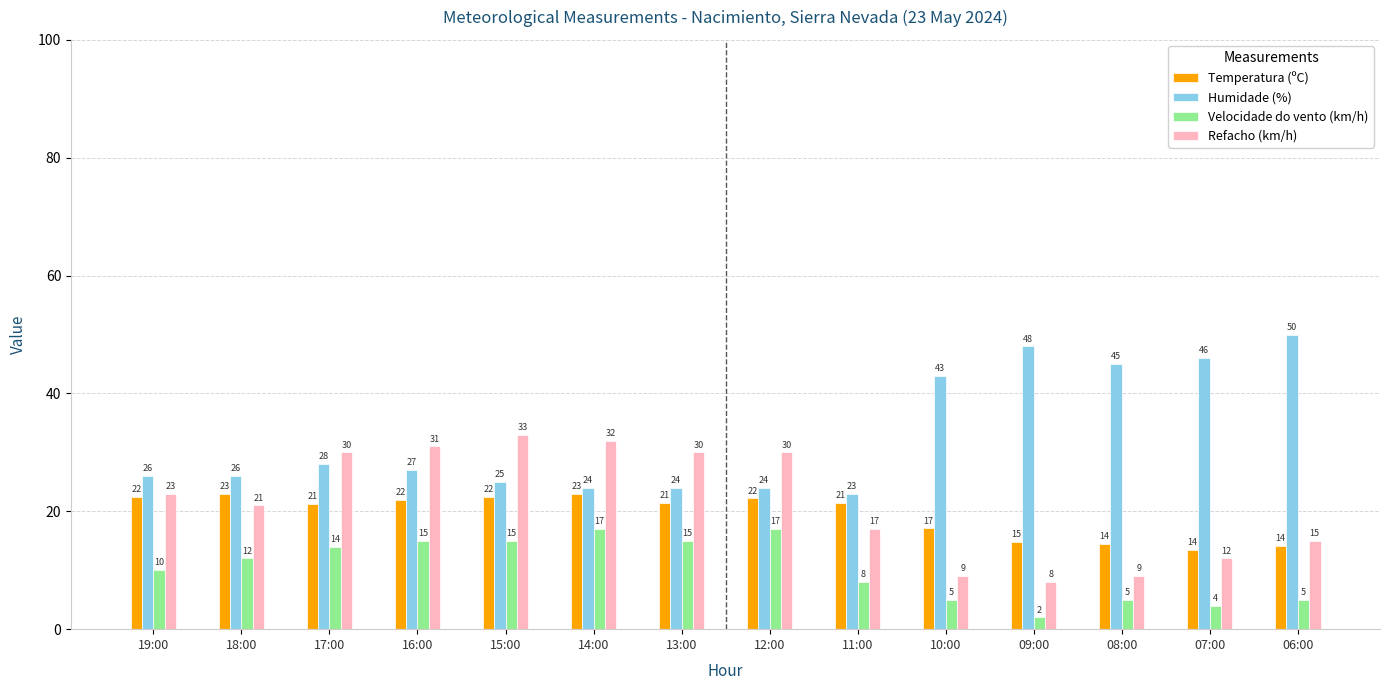

At how many categories does at least one series exceed 24?

13